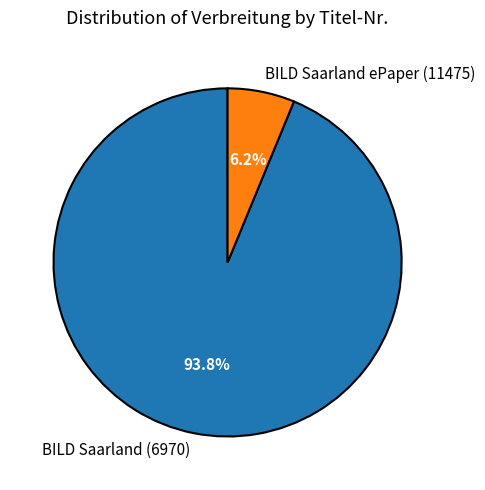

Which category has the smallest portion of the pie?

BILD Saarland ePaper (11475)